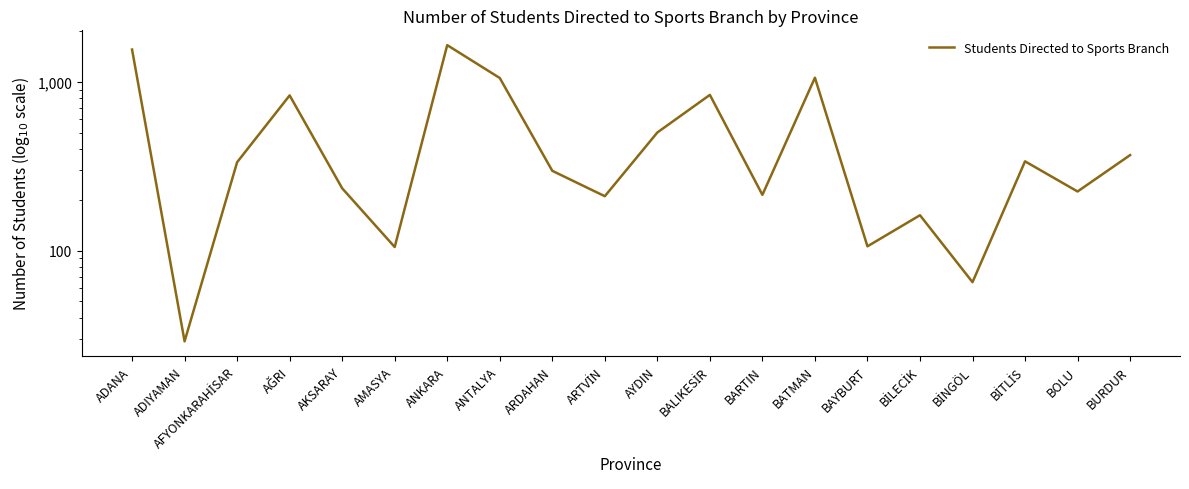

Reading right to left, transcribe all the data shown in this chart.

368	224	338	65	162	106	1058	214	837	501	210	297	1054	1650	105	234	831	334	29	1554